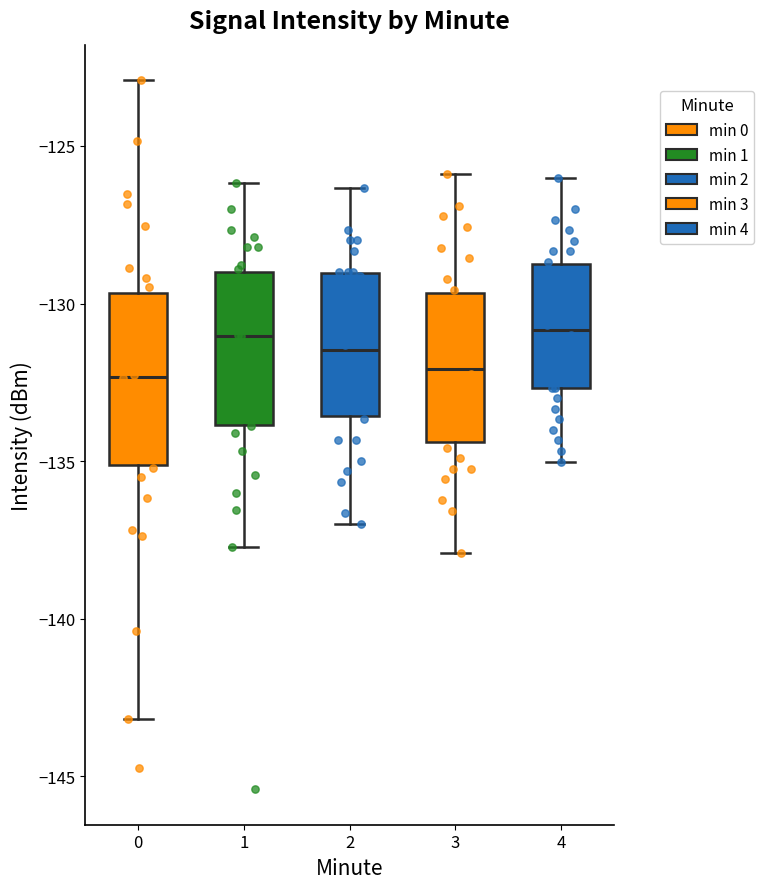

Comparing the boxes themselves (not the whiskers), which one is the tallest?

0